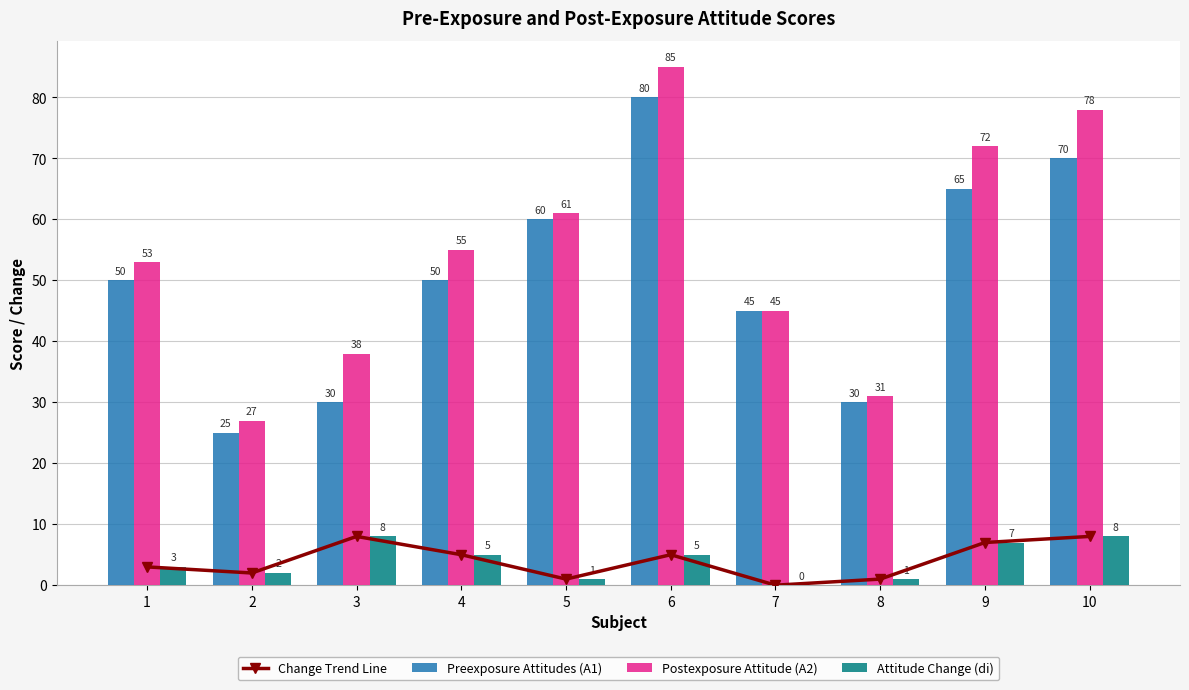

What is the difference between the maximum and minimum values in the Change Trend Line series?

8